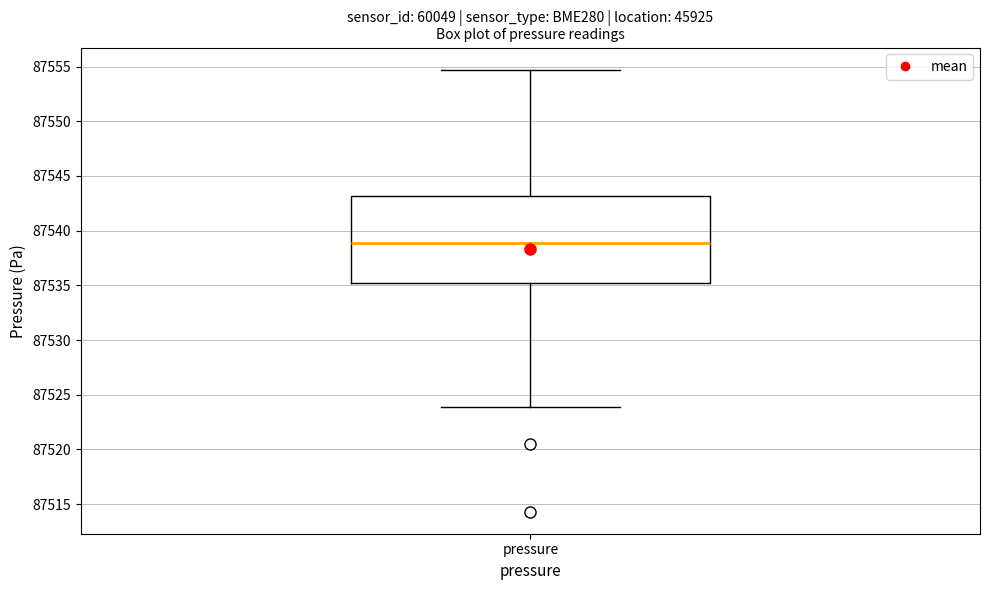

Read this box plot against the y-axis: the position of the median line, the range covered by the box, and the ends of both whiskers. The values are not printed on the chart, so give them approximately, as read against the axis.

median 87539.0, box 87535.0 to 87543.0, whiskers 87524.0 to 87554.5